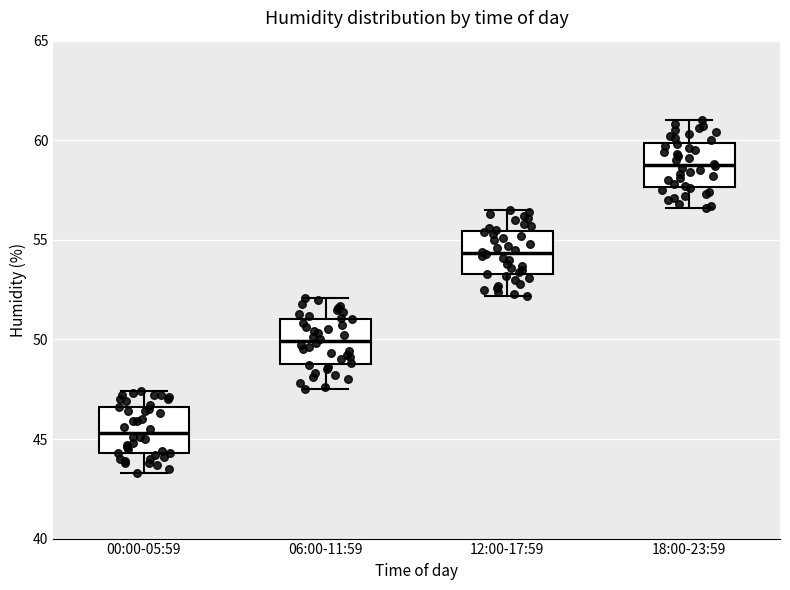

Reading left to right, read every box against the y-axis: the position of its median line, the range the box covers, and the ends of its whiskers. The values are not printed on the chart, so give them approximately, as read against the axis.

00:00-05:59: median 45.5, box 44.5 to 46.5, whiskers 43.5 to 47.5
06:00-11:59: median 50.0, box 49.0 to 51.0, whiskers 47.5 to 52.0
12:00-17:59: median 54.5, box 53.5 to 55.5, whiskers 52.0 to 56.5
18:00-23:59: median 59.0, box 57.5 to 60.0, whiskers 56.5 to 61.0